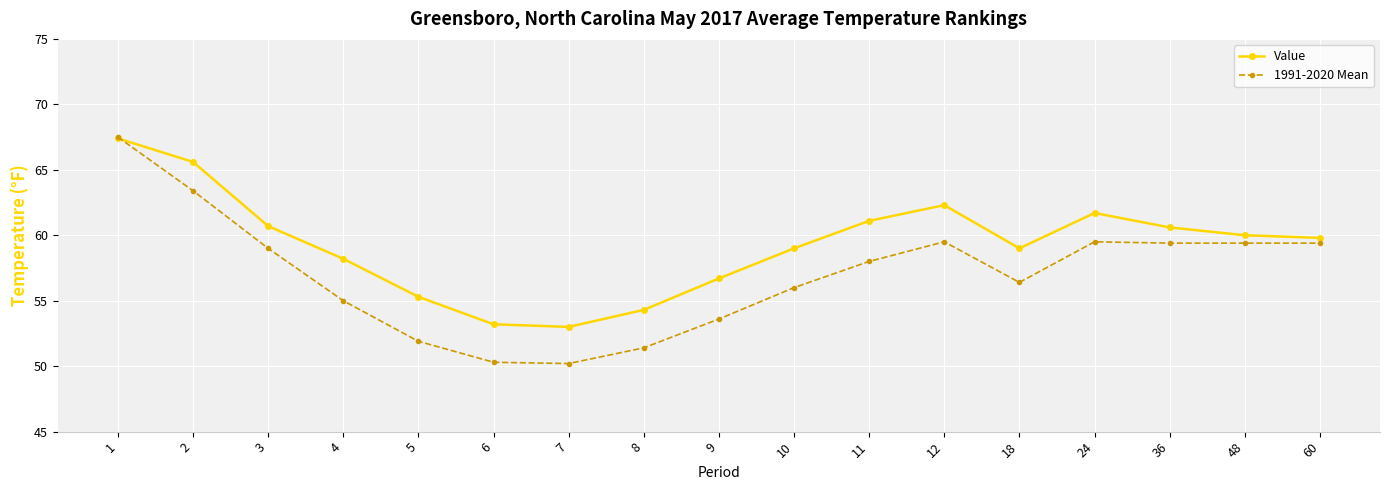

Which series changed the most between 2 and 36?

Value